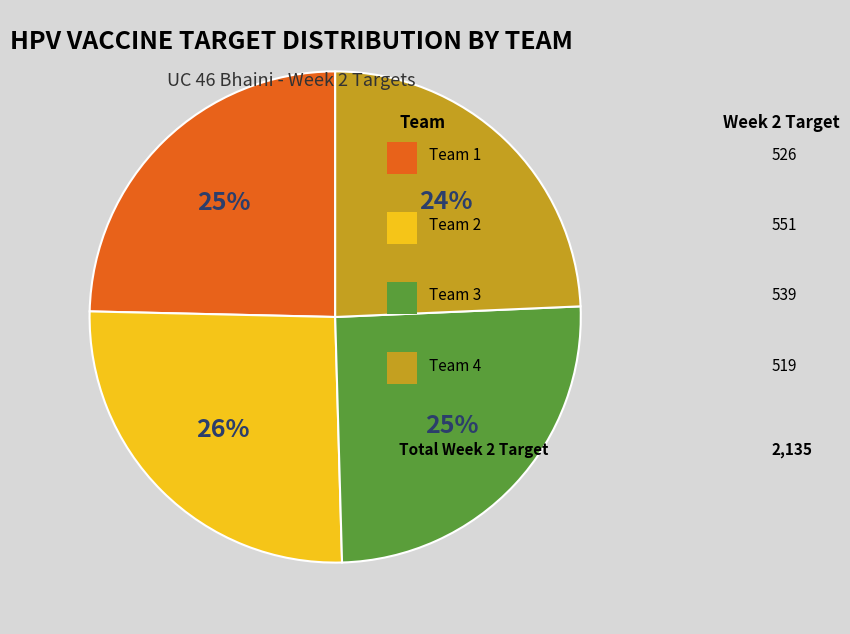

To the nearest percent, what is the average slice percentage?

25%